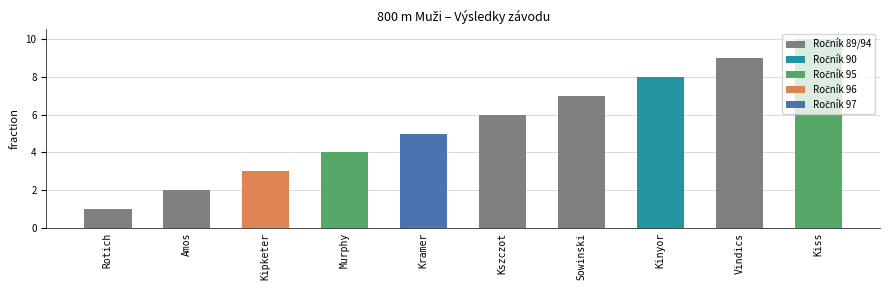

List the labels in order of value, smallest first.

Rotich, Amos, Kipketer, Murphy, Kramer, Kszczot, Sowinski, Kinyor, Vindics, Kiss